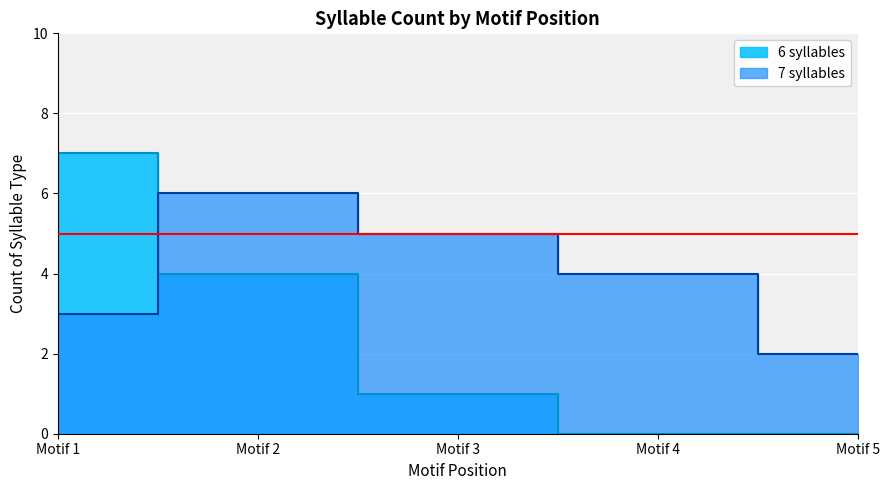

Rank the categories by value from lowest to highest.

Motif 4, Motif 5, Motif 3, Motif 2, Motif 1